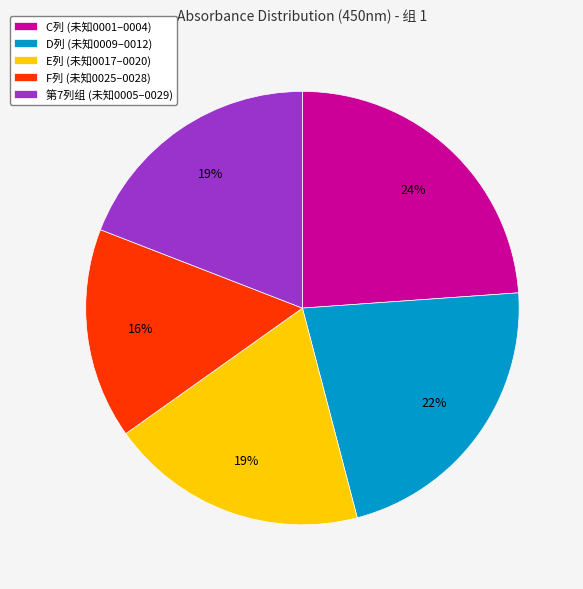

What percentage is the F列 (未知0025–0028) slice, to the nearest percent?

16%